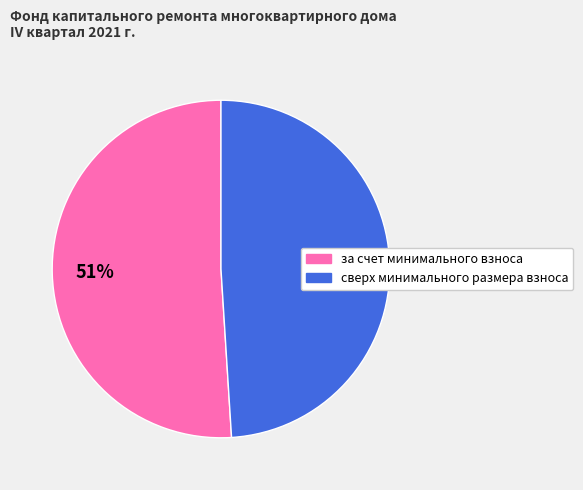

Combined, do сверх минимального размера взноса and за счет минимального взноса account for over 50%?

Yes